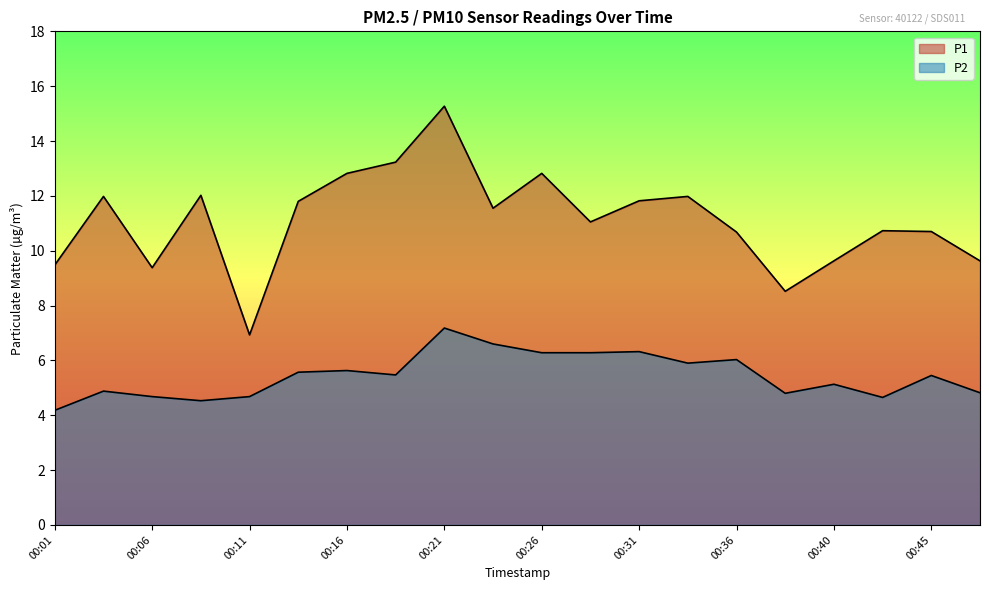

At which category does P1 reach its first local valley?

00:06